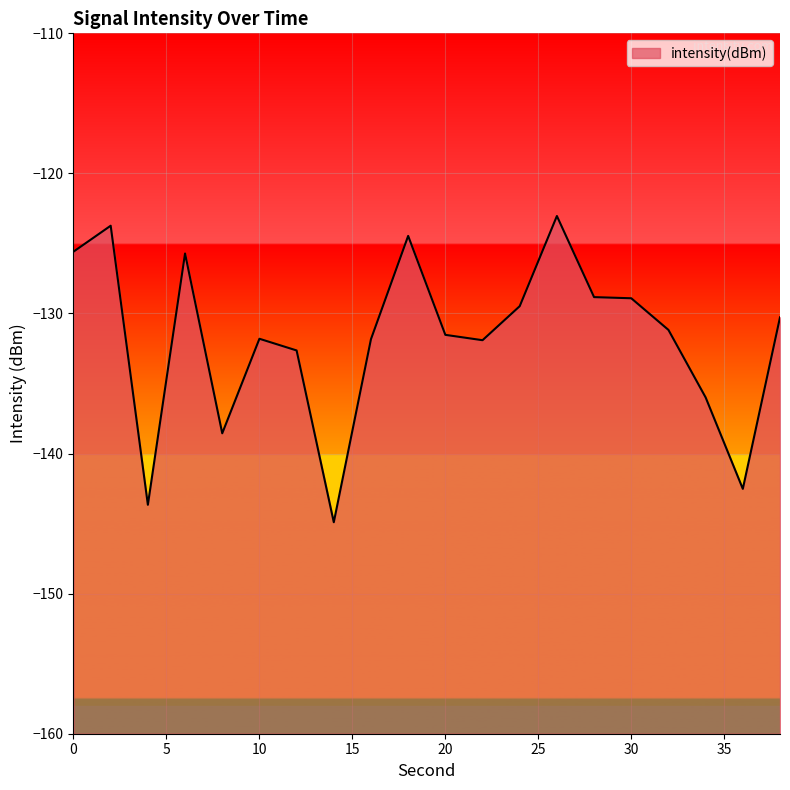

How many points are lower than both their immediate neighbors (excluding endpoints)?

5